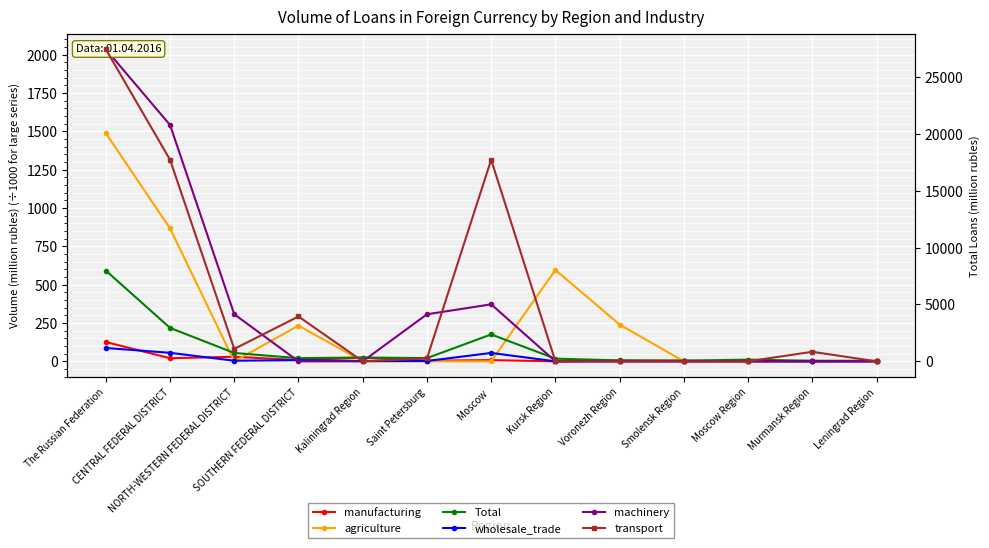

The agriculture series shows 915.4 at NORTH-WESTERN FEDERAL DISTRICT. True or false?

False